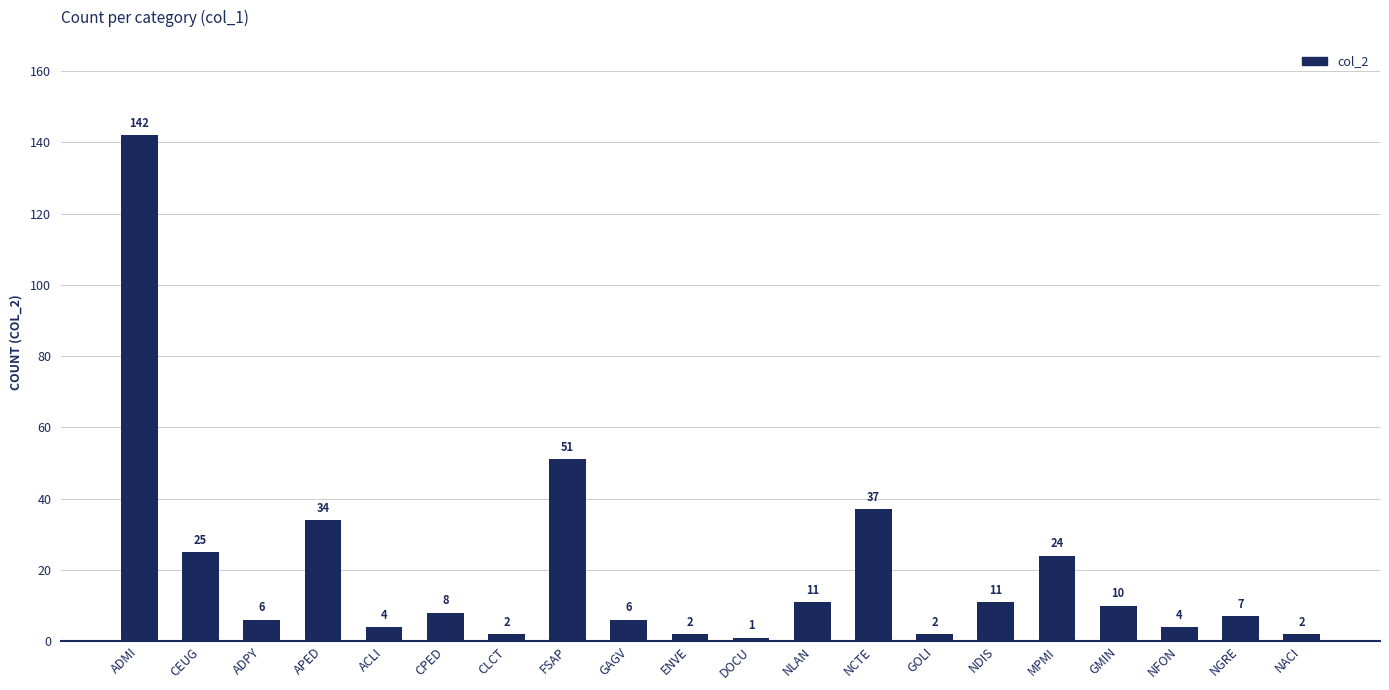

Does the chart contain stacked bars?

No